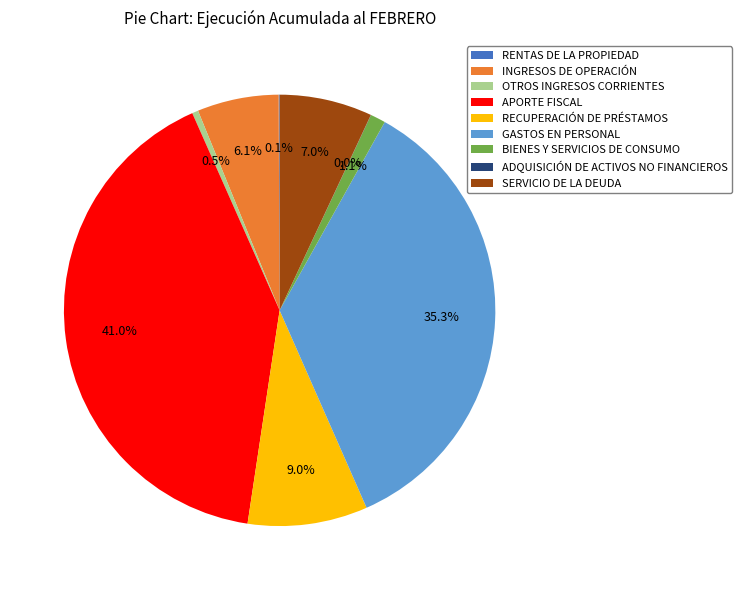

Which slice is the largest?

APORTE FISCAL